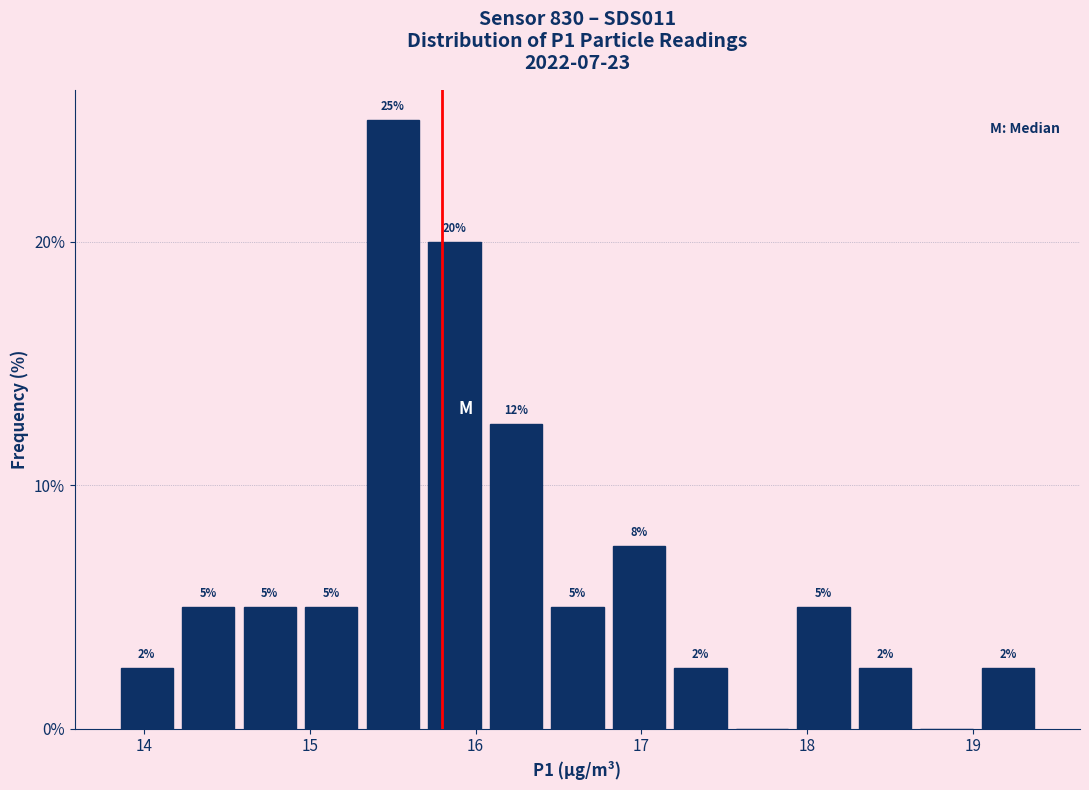

Read against the x-axis, roughly where is the centre of the tallest bar?

15.5